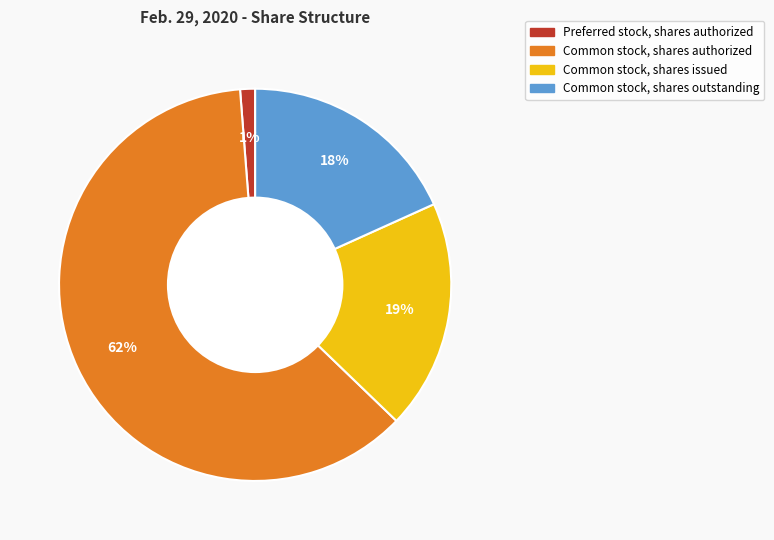

Which slice is the smallest?

Preferred stock, shares authorized